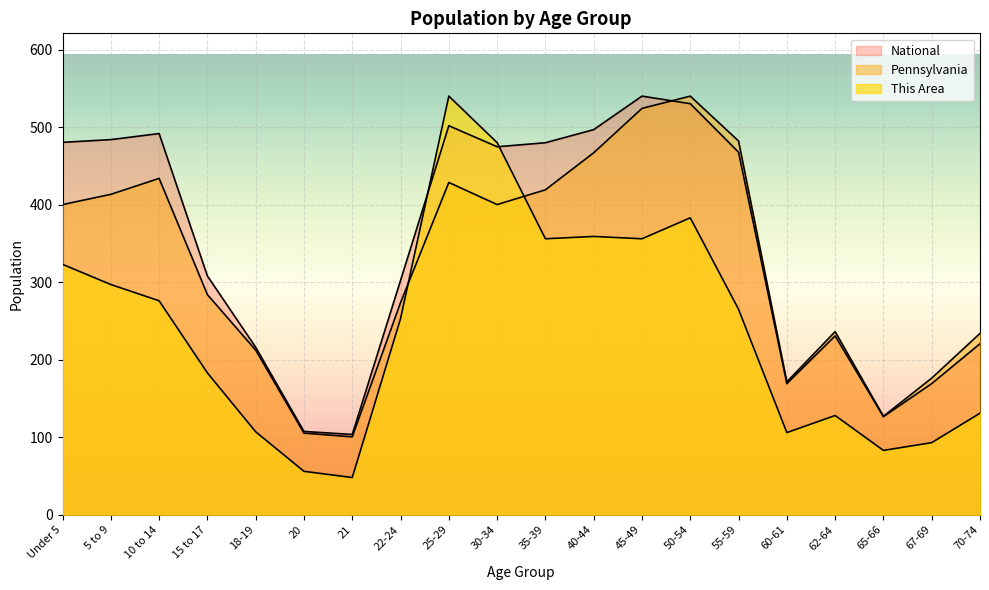

Which series has the widest spread of values?

This Area